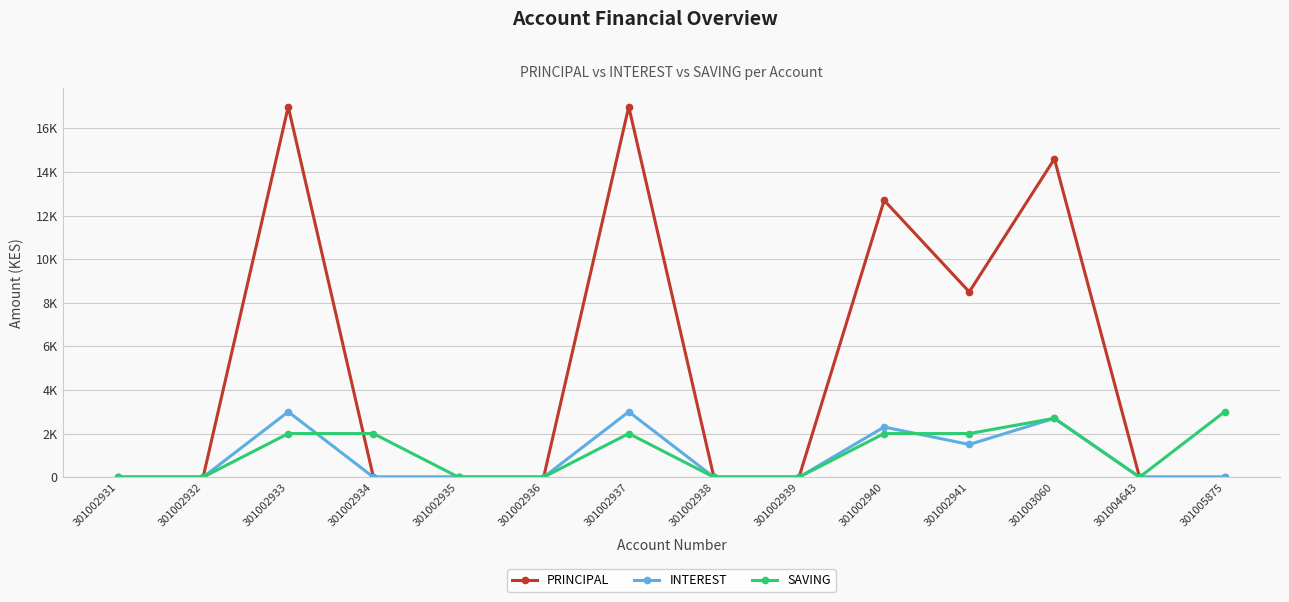

At which category does PRINCIPAL reach its first local peak?

301002933